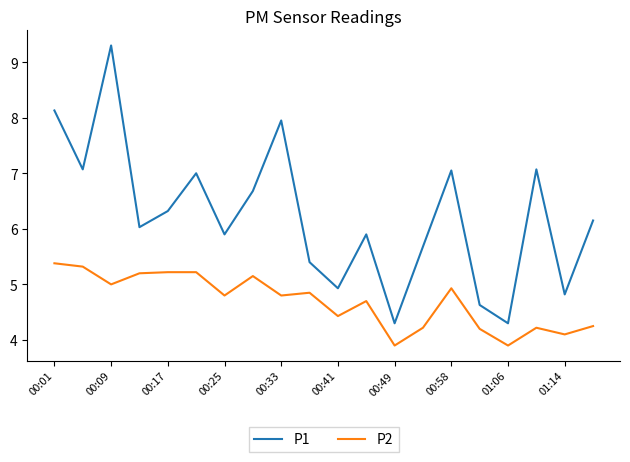

Does the chart have visible grid lines?

No